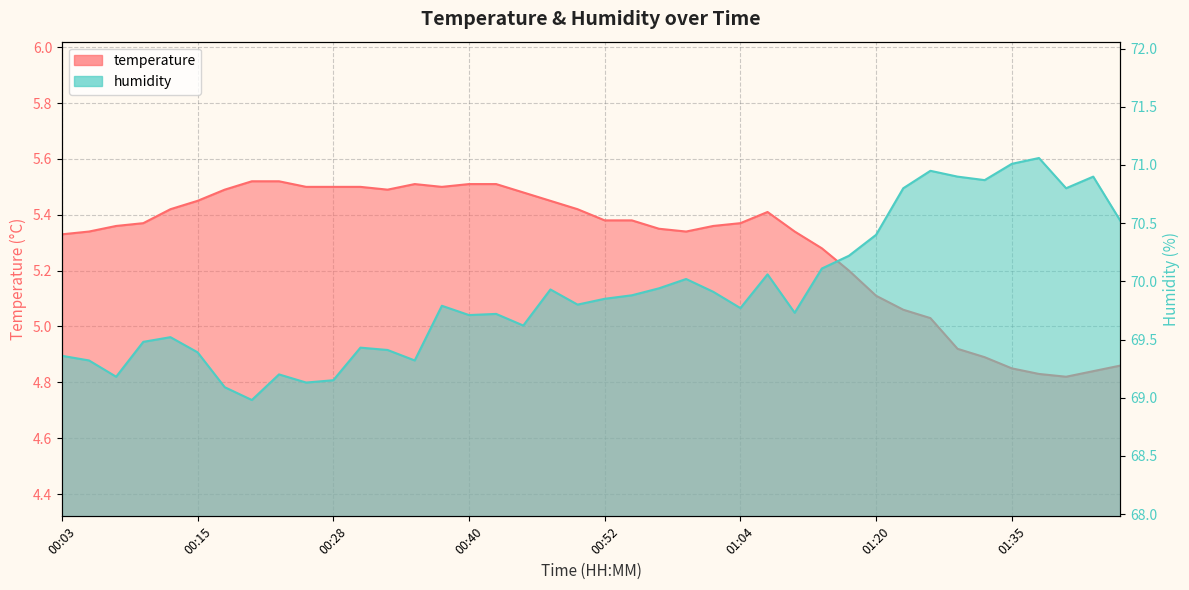

Read the humidity value at 01:12.

69.7